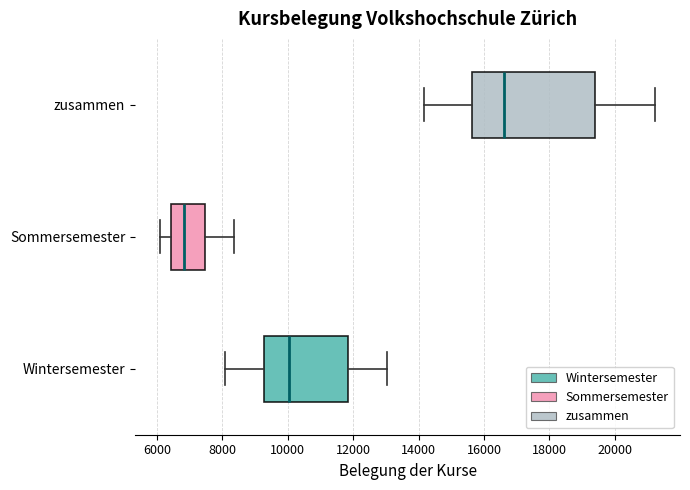

Which box's median line is the furthest to the right?

zusammen